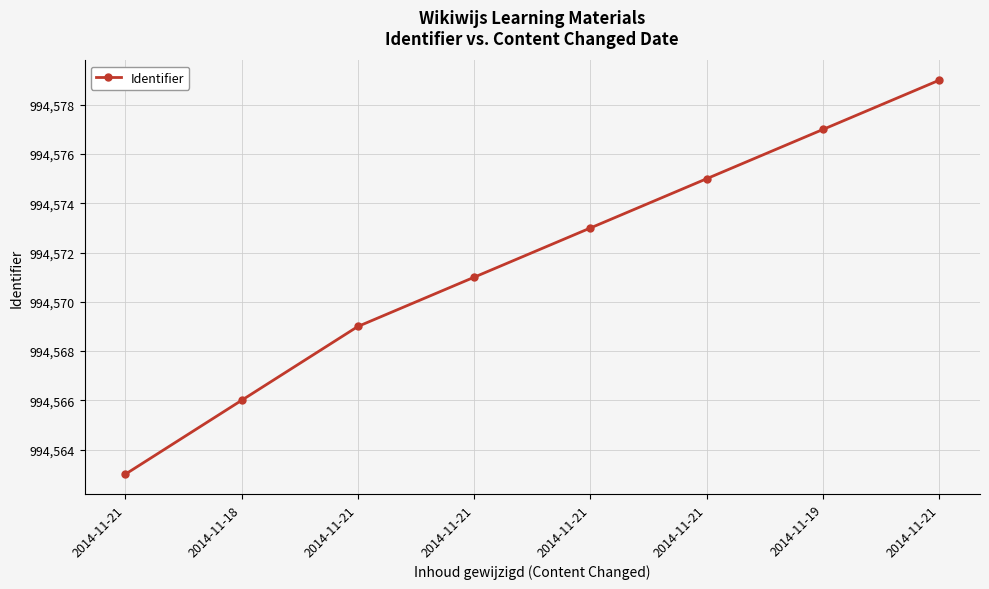

Does the chart have visible grid lines?

Yes